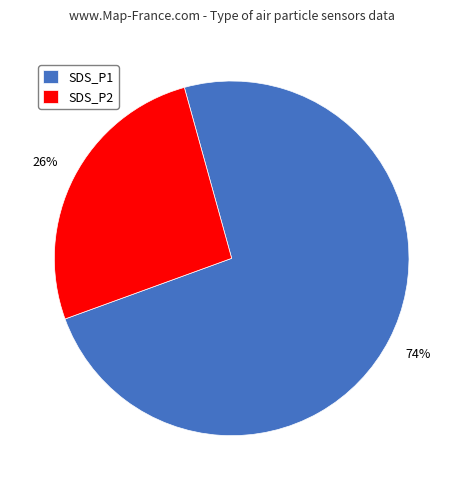

Is there any slice that represents more than half of the pie?

Yes